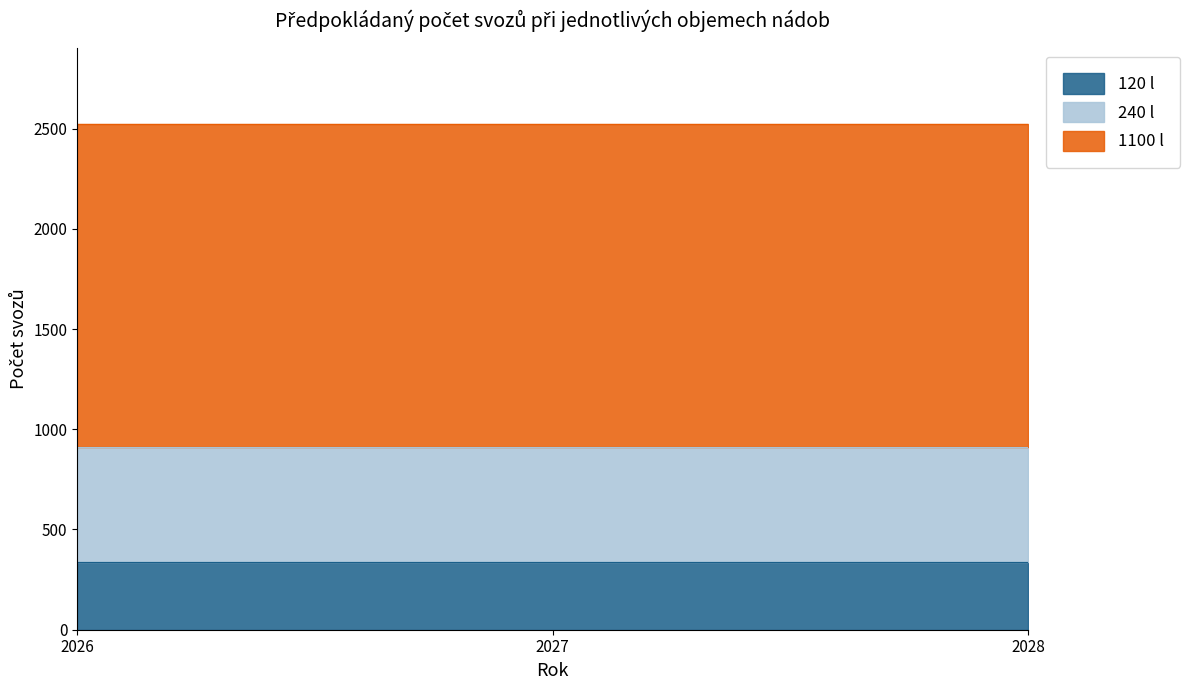

The 120 l series shows 338 at 2026. True or false?

True